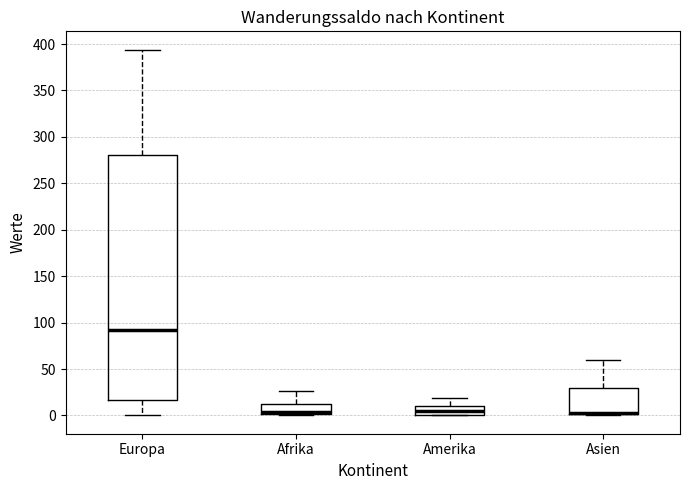

Reading left to right, transcribe this box plot: for each box, give where its median line is, the range the box spans, and where its two whiskers end, as read against the y-axis. The values are not printed on the chart, so give them approximately, as read against the axis.

Europa: median 90, box 15 to 280, whiskers 0 to 395
Afrika: median 5 (drawn on the box's lower edge), box 0 to 15, whiskers 0 (just below the box's lower edge) to 25
Amerika: median 5, box 0 to 10, whiskers 0 to 20
Asien: median 5 (drawn on the box's lower edge), box 0 to 30, whiskers 0 (just below the box's lower edge) to 60